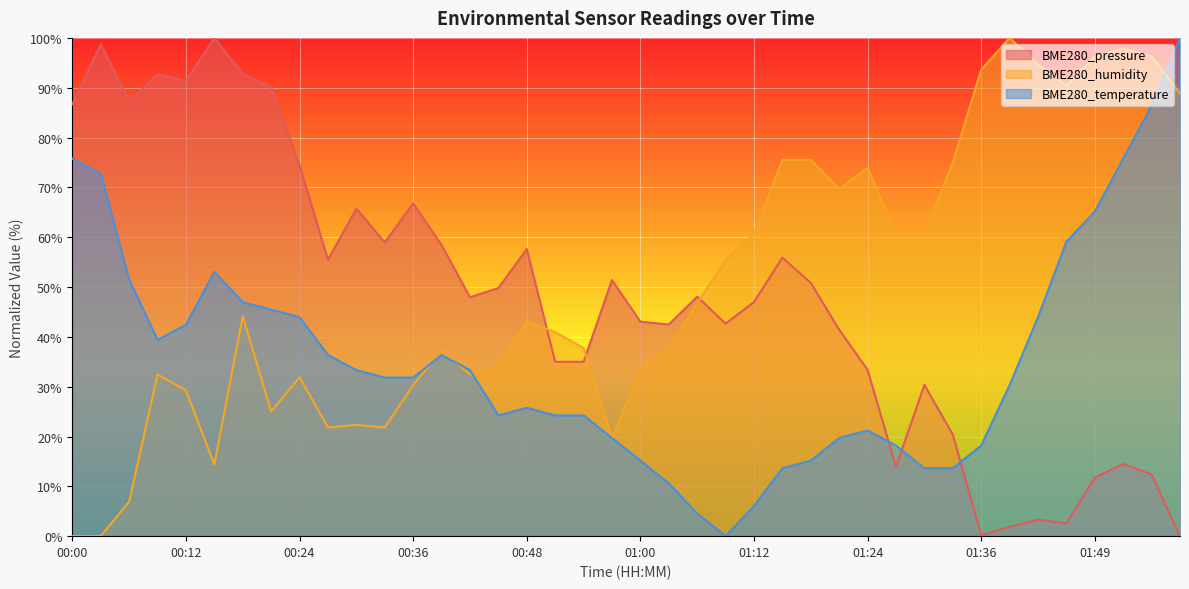

Is it true that BME280_temperature equals 15.2 at 01:00?

True